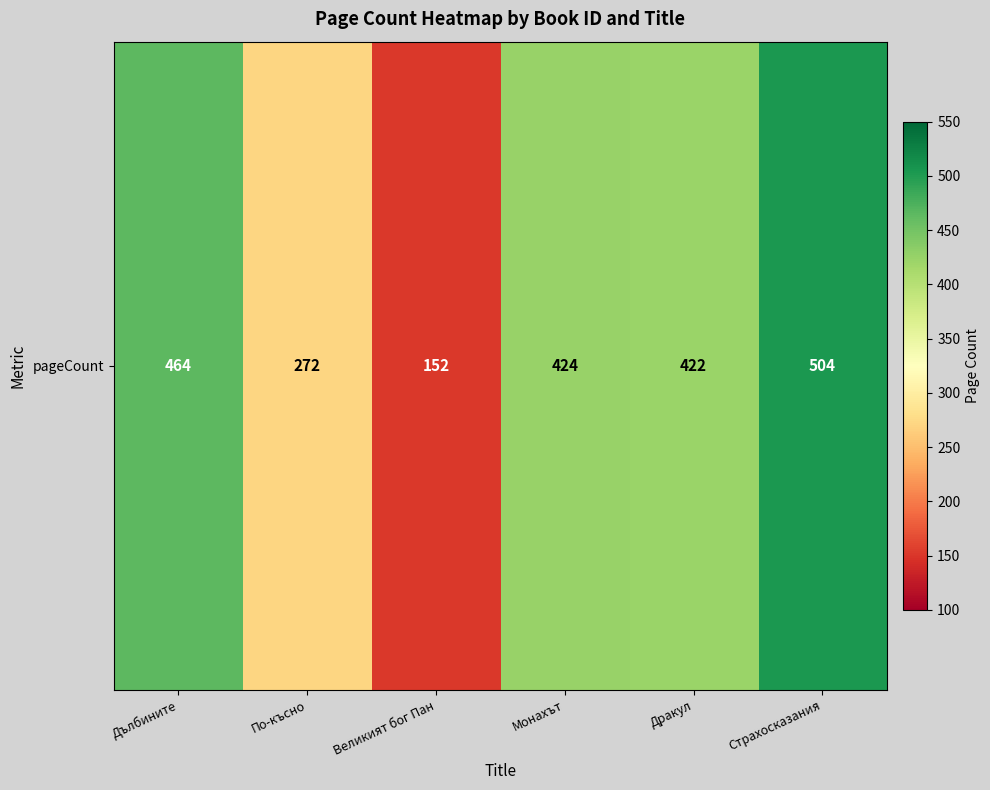

Count the number of categories in the chart.

6